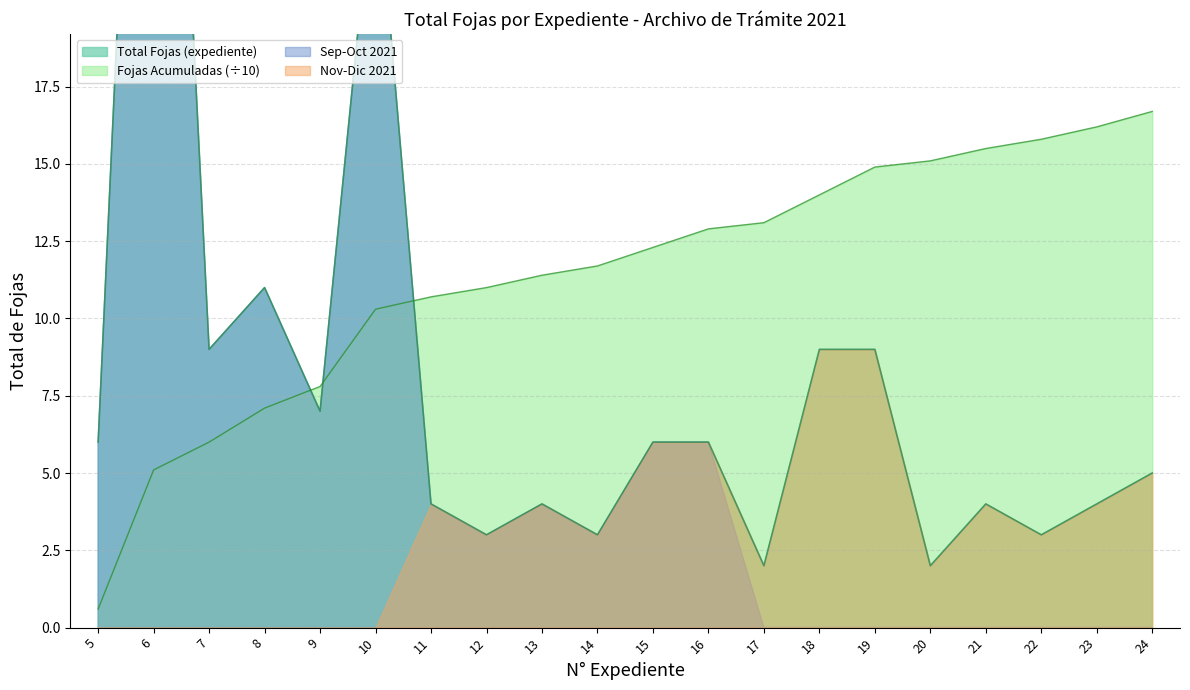

Is it true that Fojas Acumuladas (÷10) equals 14.9 at 19?

True